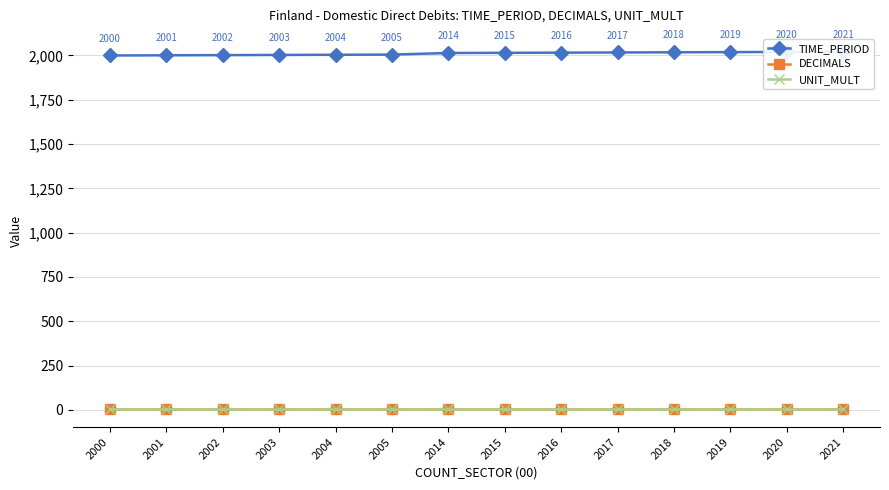

Reading right to left, list all the values displayed in this chart.

TIME_PERIOD: 2021=2021	2020=2020	2019=2019	2018=2018	2017=2017	2016=2016	2015=2015	2014=2014	2005=2005	2004=2004	2003=2003	2002=2002	2001=2001	2000=2000
DECIMALS: 2021=3	2020=3	2019=3	2018=3	2017=3	2016=3	2015=3	2014=3	2005=3	2004=3	2003=3	2002=3	2001=3	2000=3
UNIT_MULT: 2021=6	2020=6	2019=6	2018=6	2017=6	2016=6	2015=6	2014=6	2005=6	2004=6	2003=6	2002=6	2001=6	2000=6